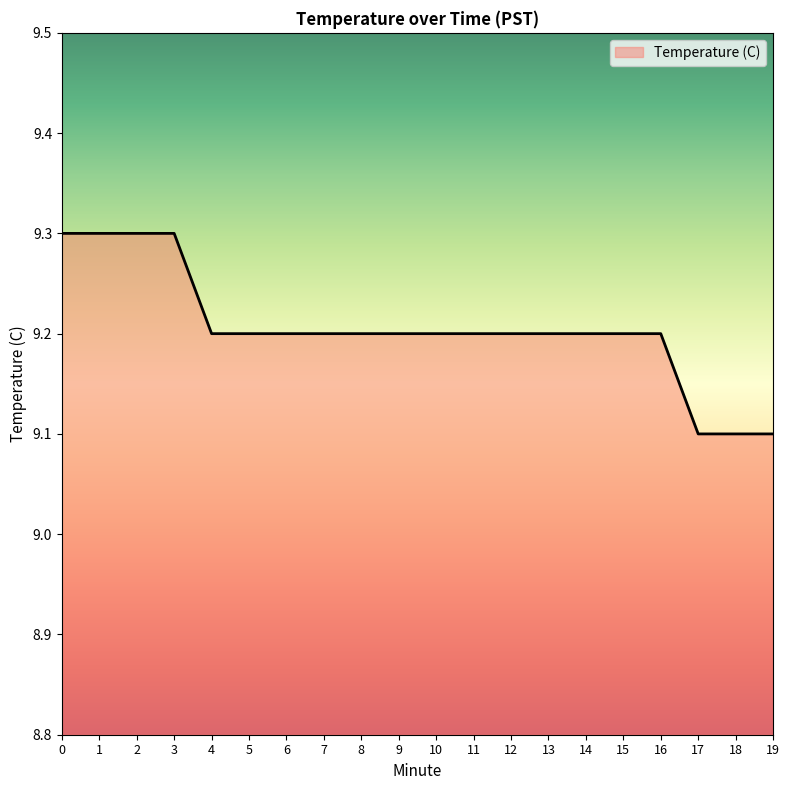

What is the greatest value displayed?

9.3